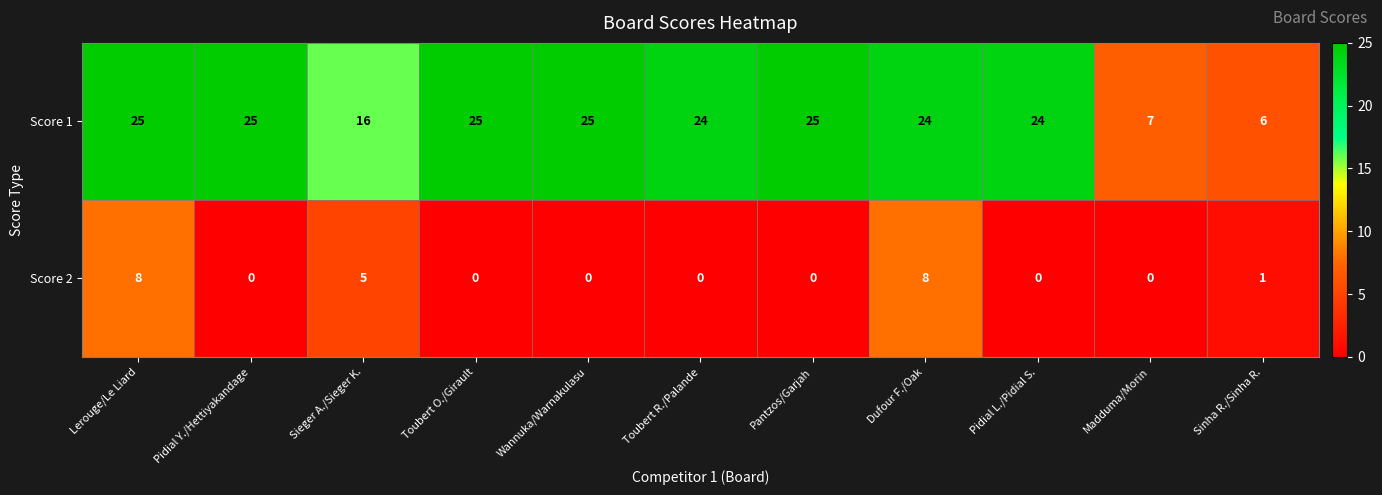

Reading left to right, transcribe all the data shown in this chart.

Score 1: 25	25	16	25	25	24	25	24	24	7	6
Score 2: 8	0	5	0	0	0	0	8	0	0	1